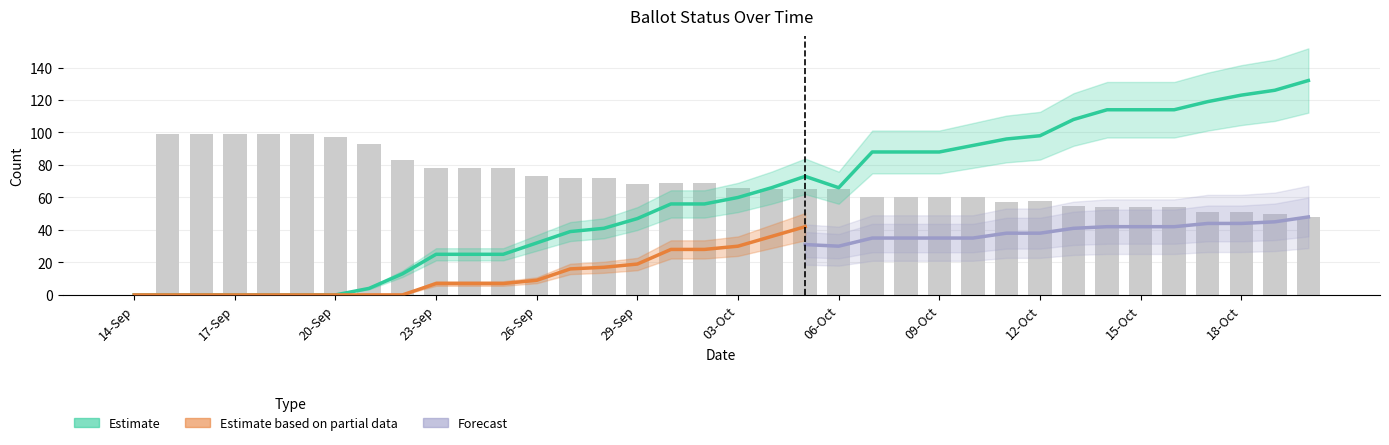

How many data points in ISSUED are above 66?

17